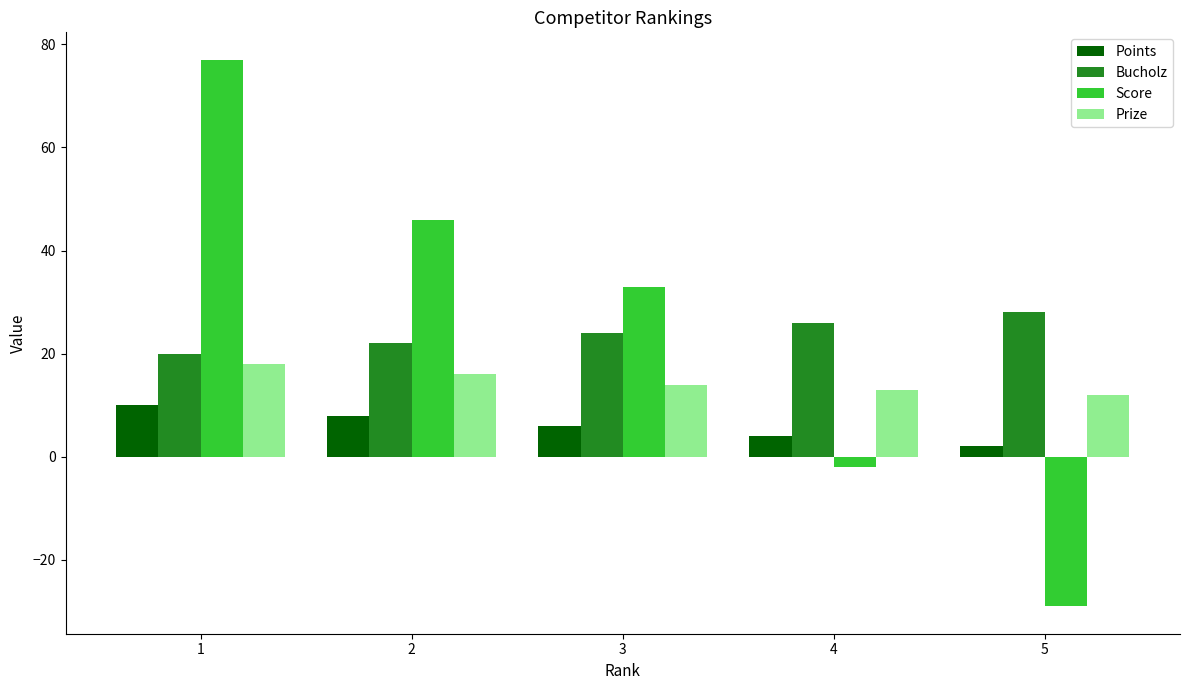

What is the value of the Score bar at the 5th from the left?

-29